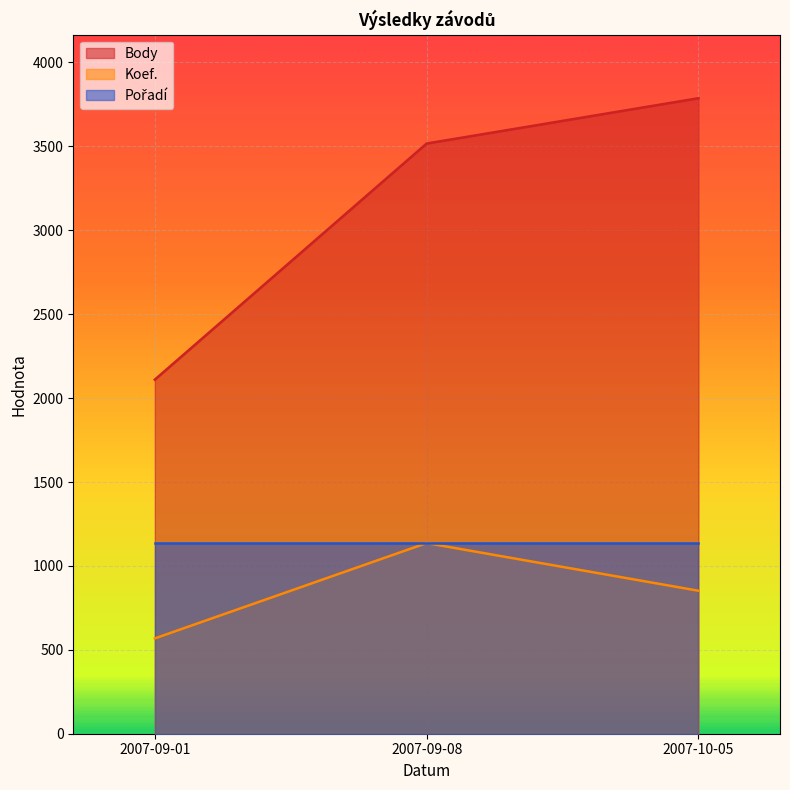

Which category has the lowest value in the Body series?

2007-09-01